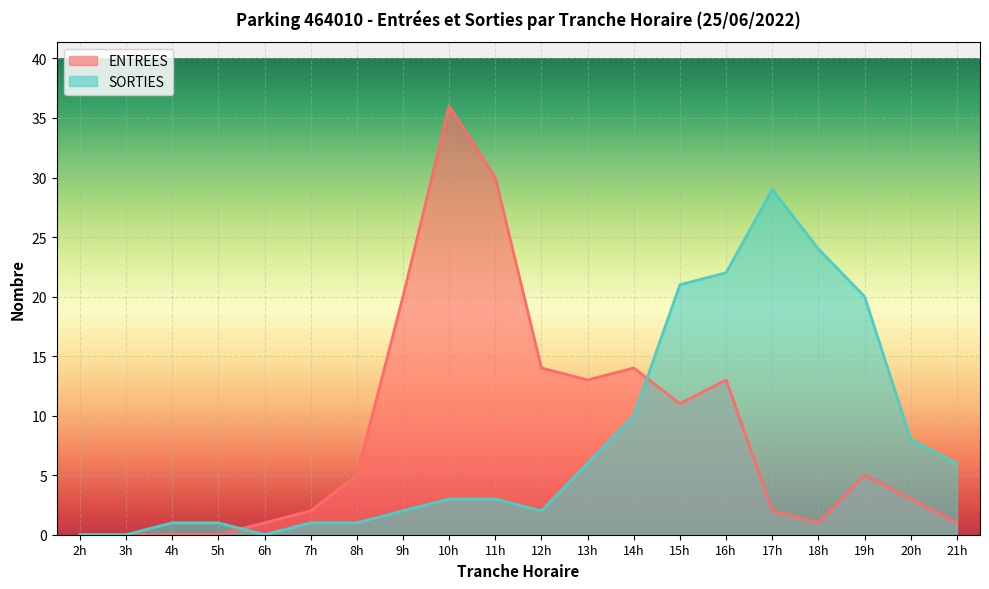

Which label corresponds to the smallest value in the chart?

2